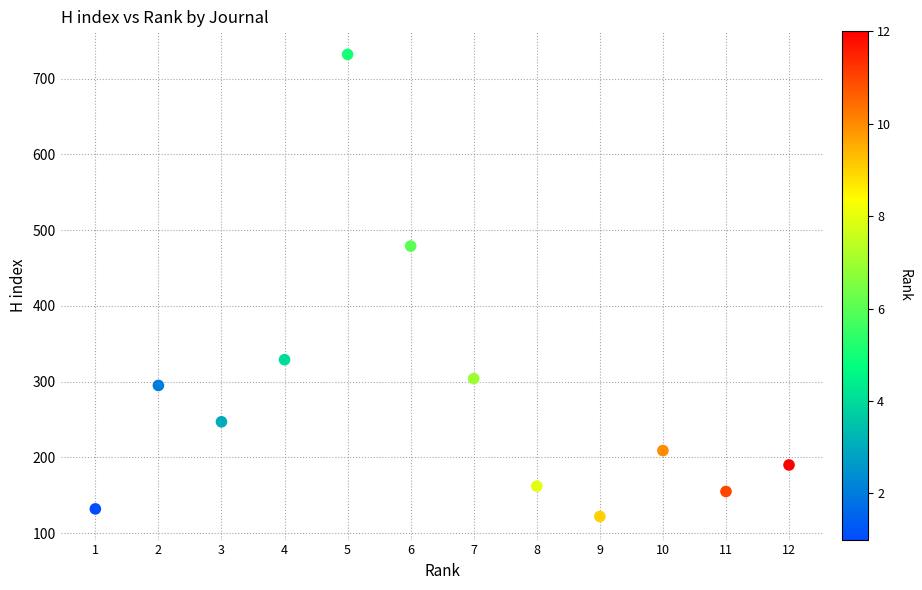

What Y value in the scatter plot is closest to 427?

479